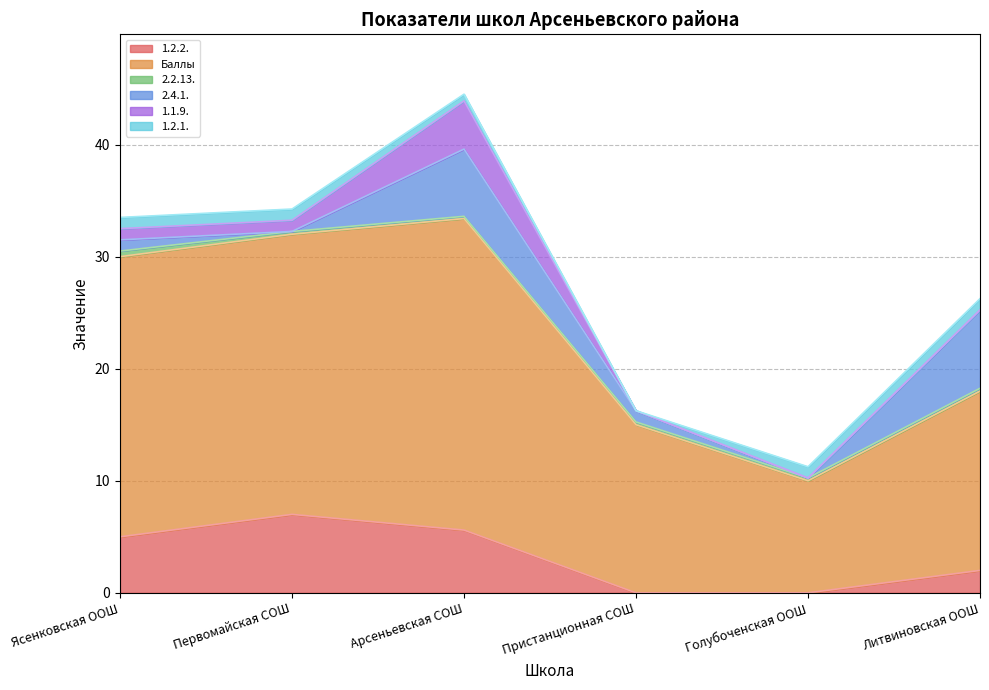

Which series changed the most between Арсеньевская СОШ and Пристанционная СОШ?

Баллы